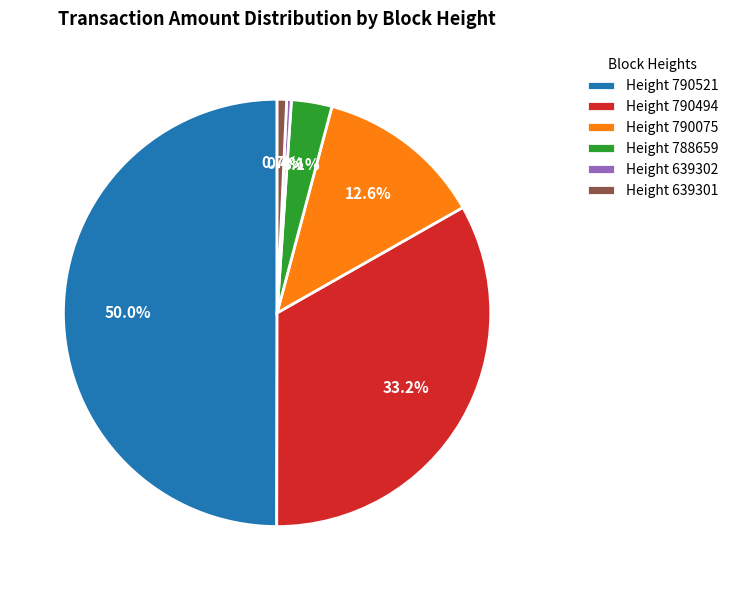

Does Height 639301 account for over 50% of the chart?

No